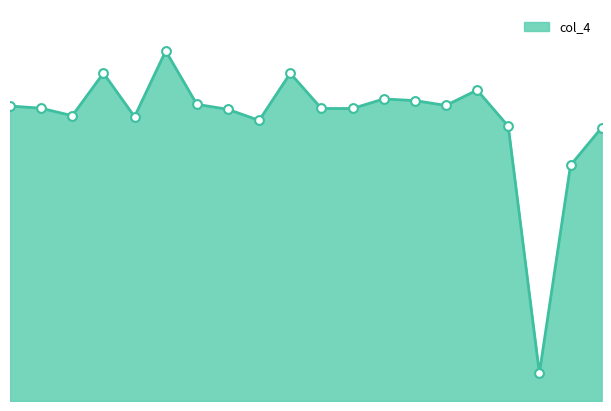

How many lines are shown in the chart?

1